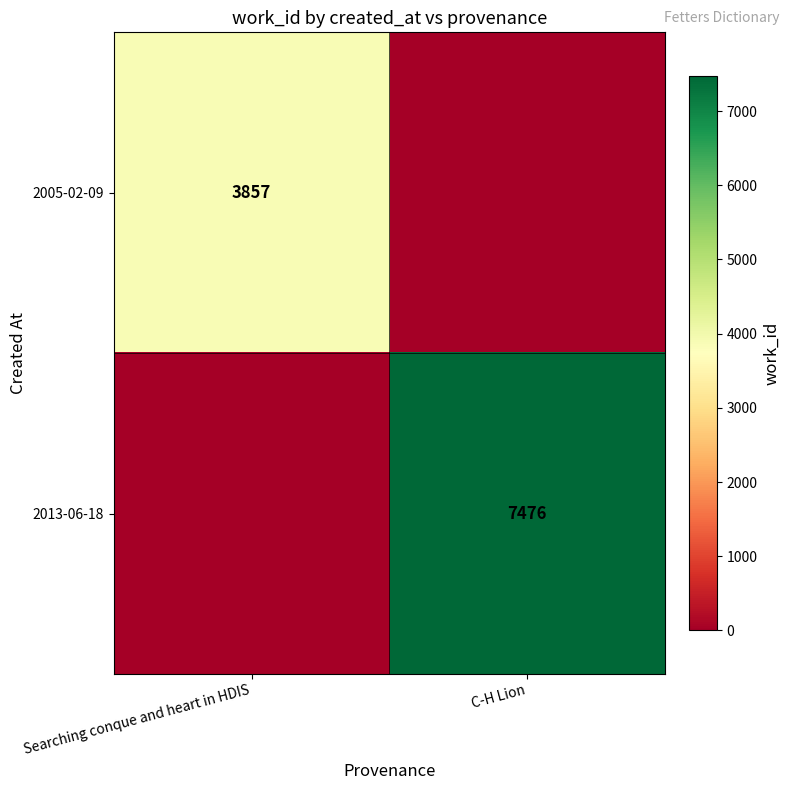

True or false: 2013-06-18 has a value of 7476 at C-H Lion.

True